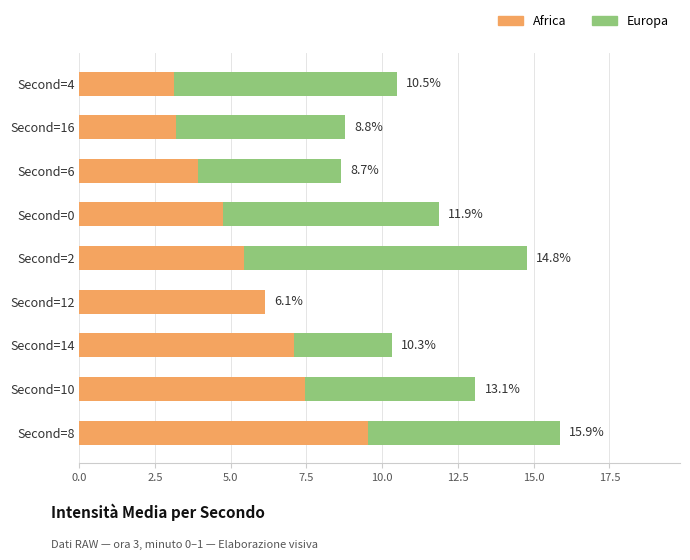

What are all the series names shown in the legend?

Africa, Europa